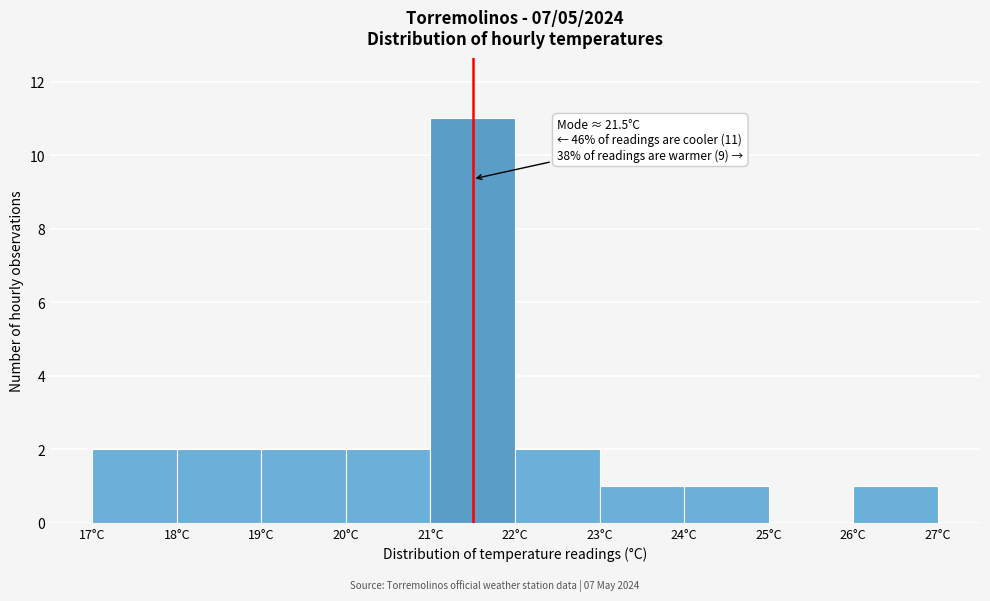

Over which range of the x-axis is the bar tallest?

21 to 22